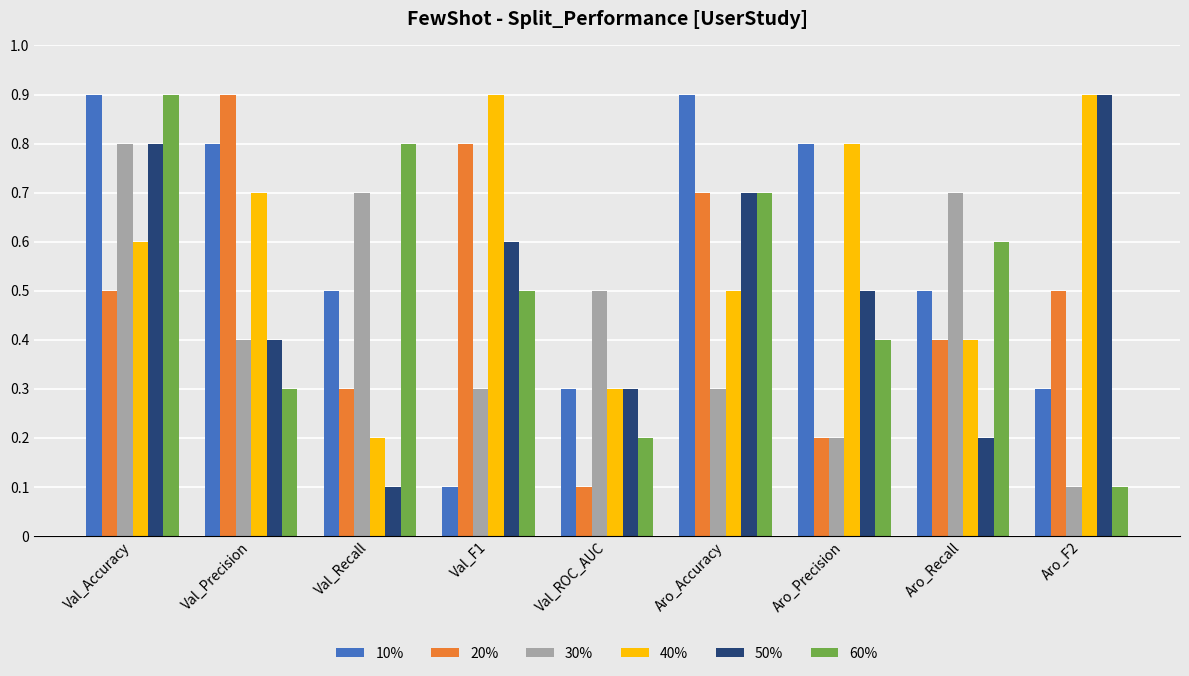

What are all the series names shown in the legend?

10%, 20%, 30%, 40%, 50%, 60%